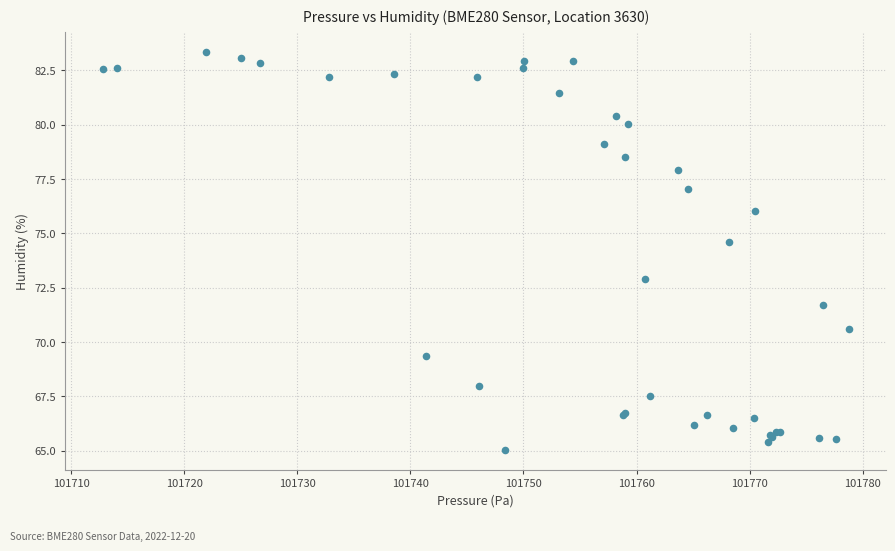

What Y value in the scatter plot is closest to 74?

74.6